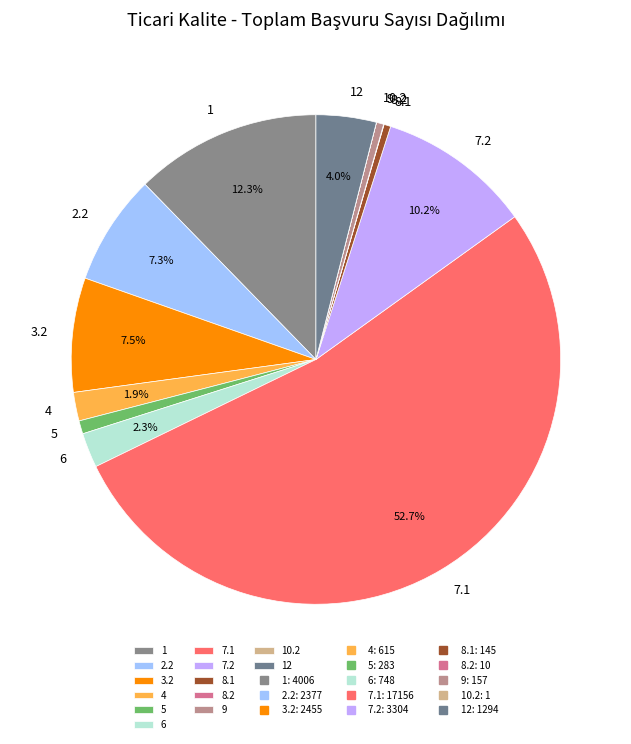

Which slice is the largest?

7.1